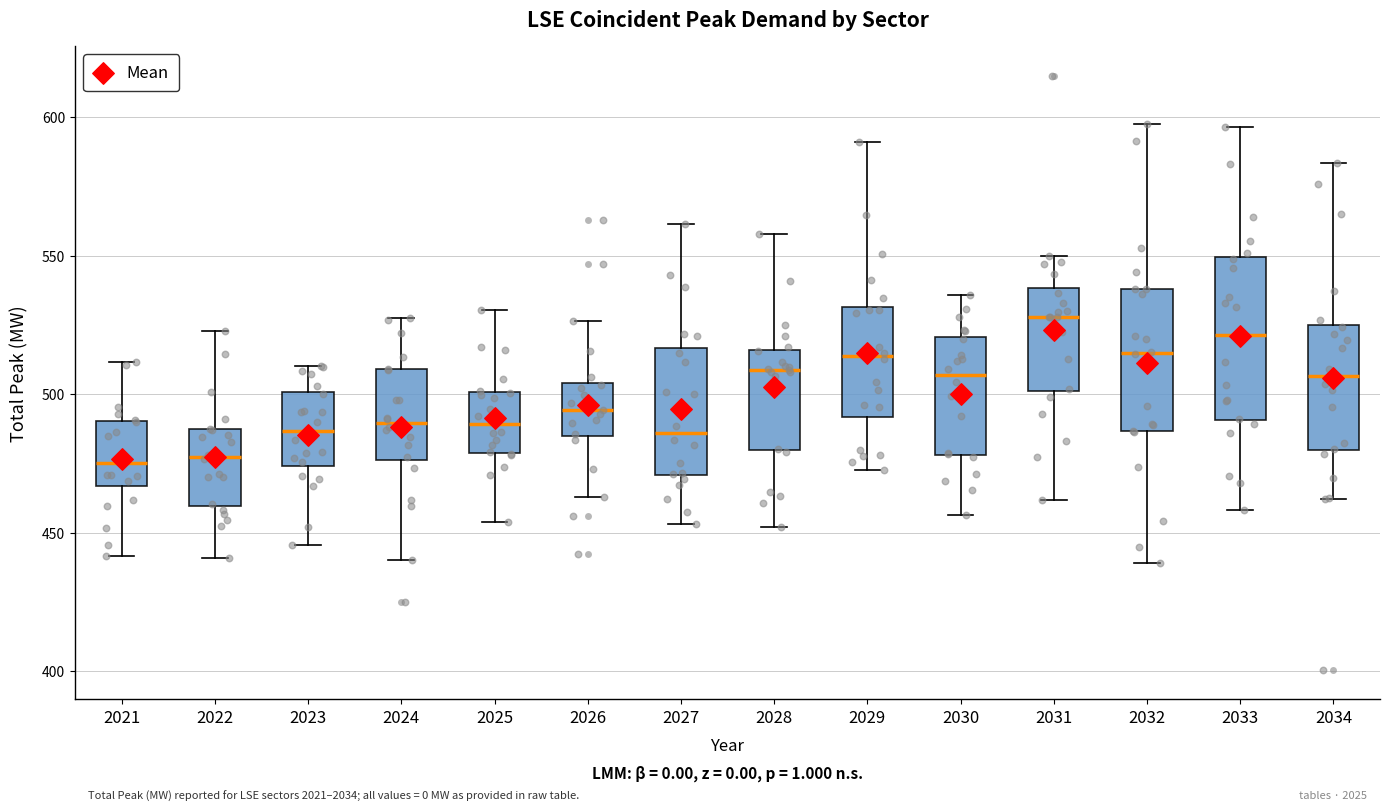

Which box's median line is the highest?

2031